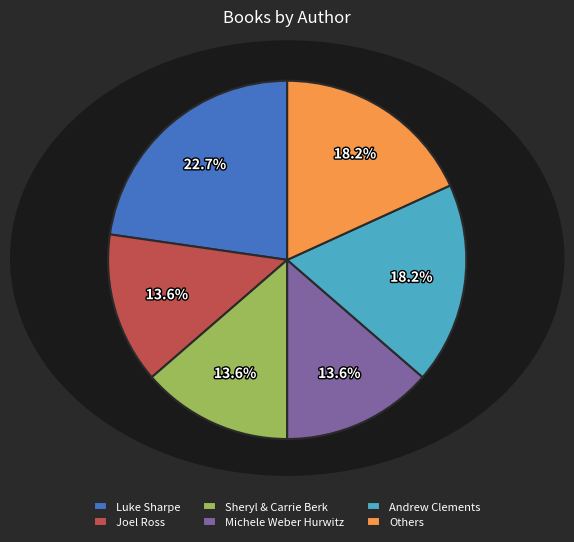

What is the largest slice in the pie chart?

Luke Sharpe